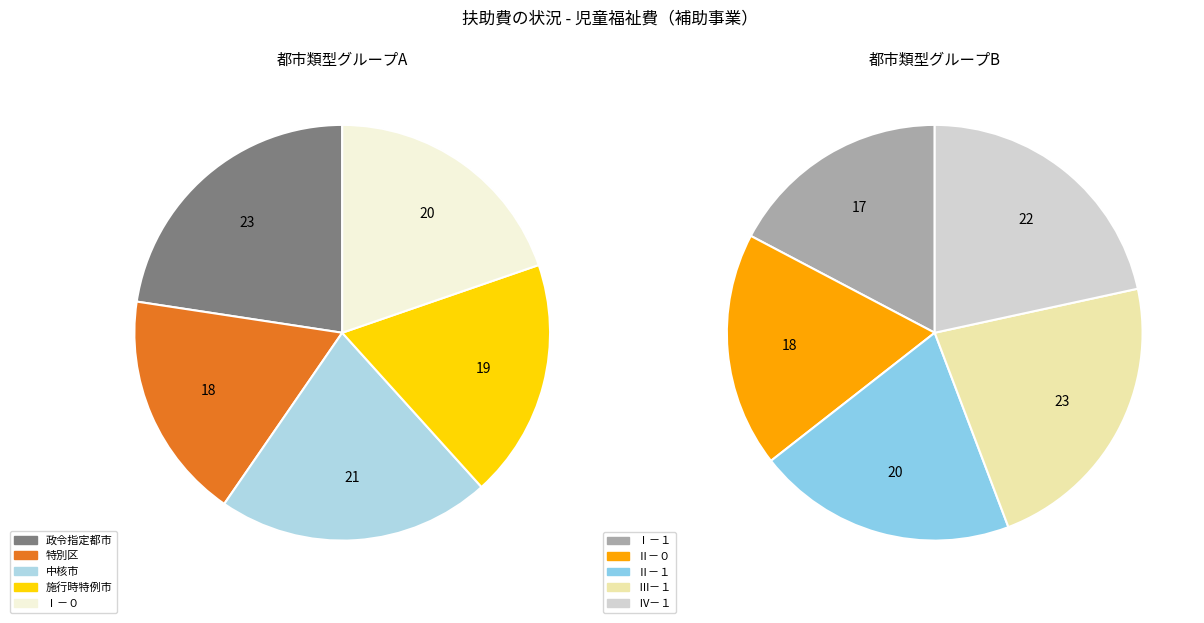

Does 施行時特例市 represent more than half of the total?

No